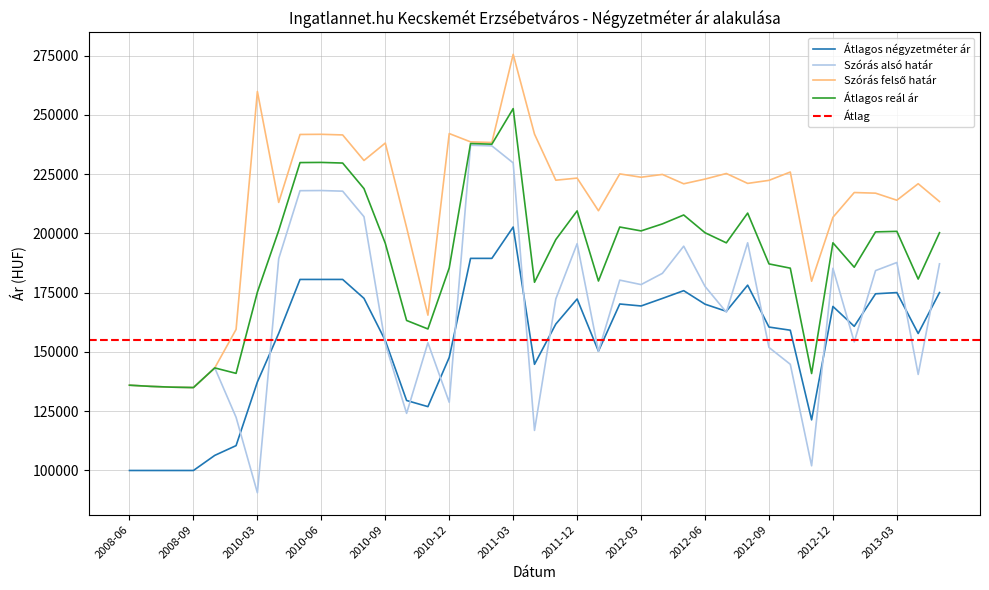

What is the difference between the maximum and minimum values in the Átlagos négyzetméter ár series?

102722